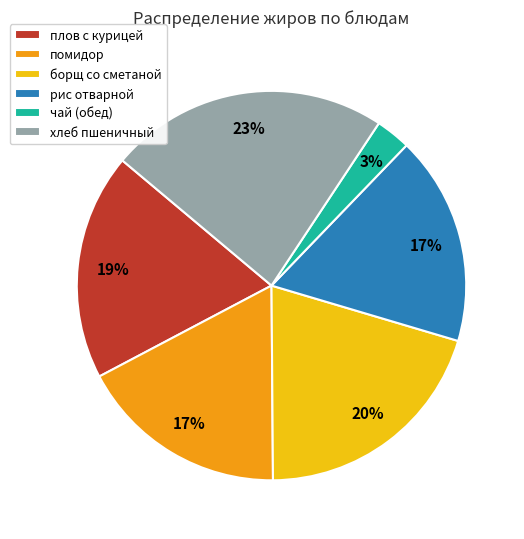

To the nearest percent, what portion does борщ со сметаной represent?

20%